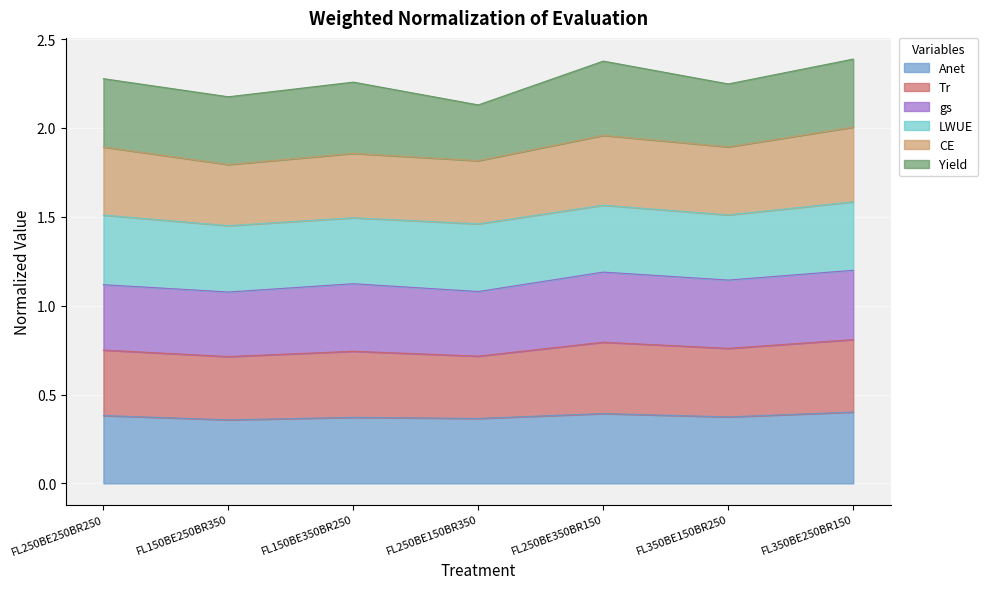

What is the label of the 1st point from the left?

FL250BE250BR250